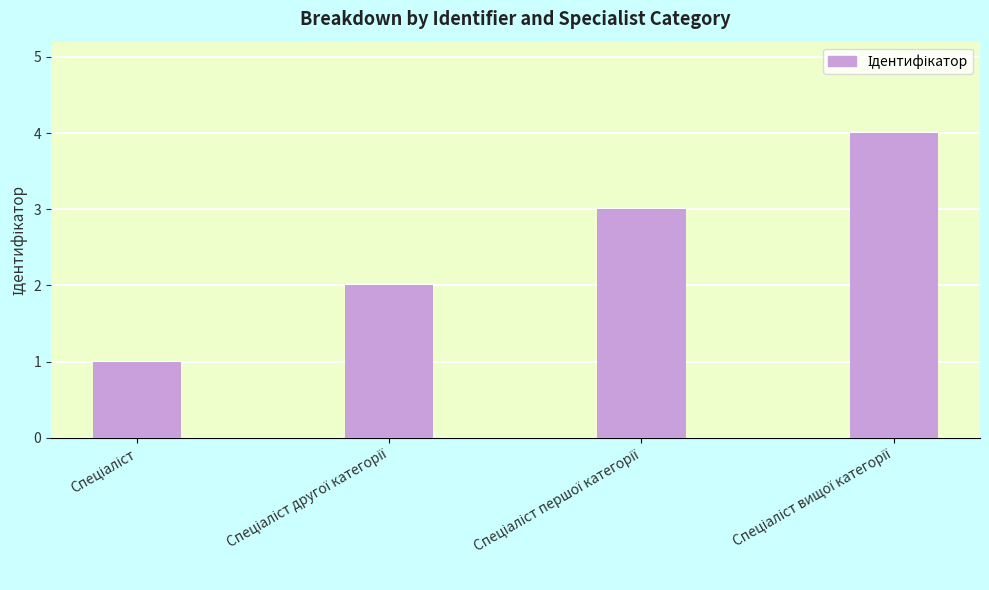

What is the greatest value displayed?

4